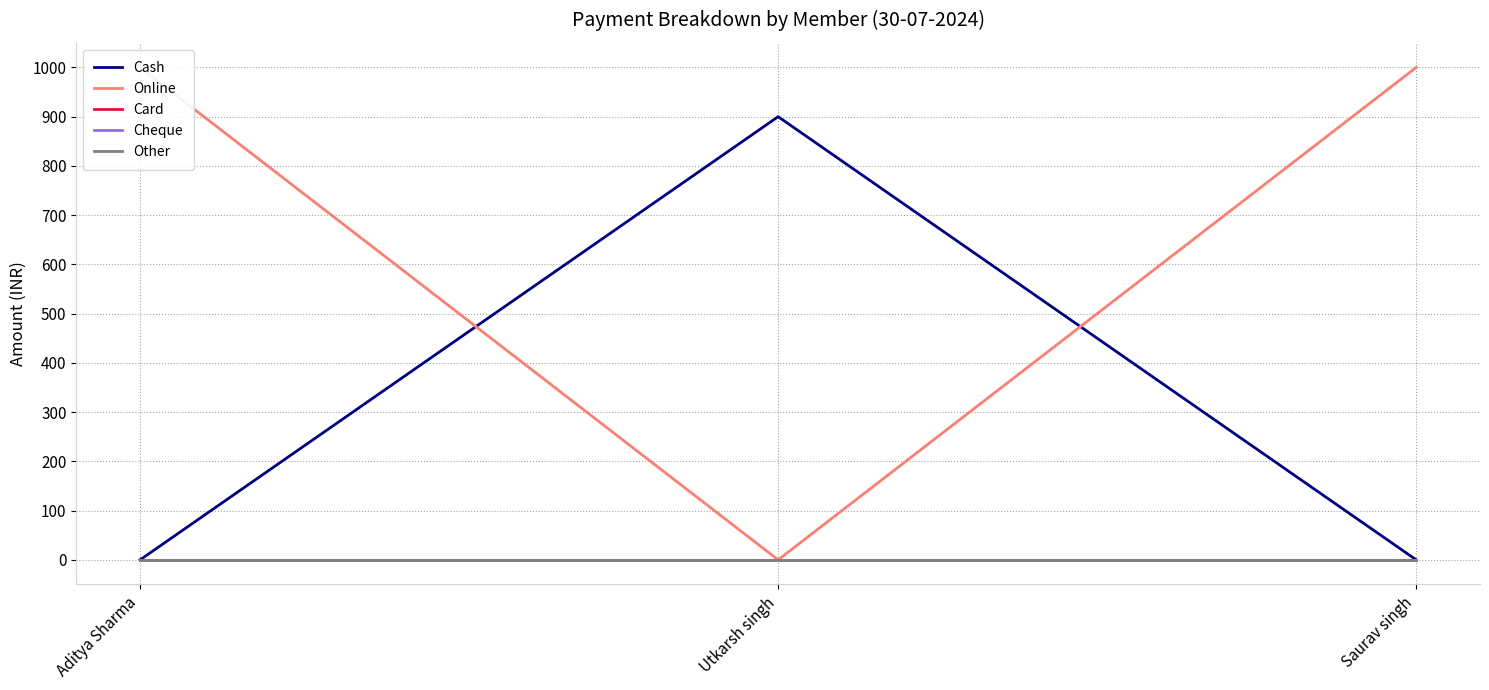

Which series has the largest total across all categories?

Online